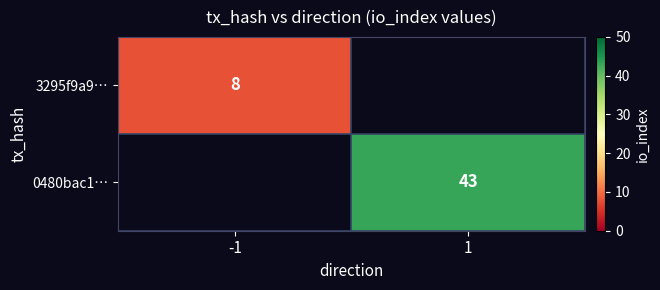

Which category has the lowest value across all series?

-1